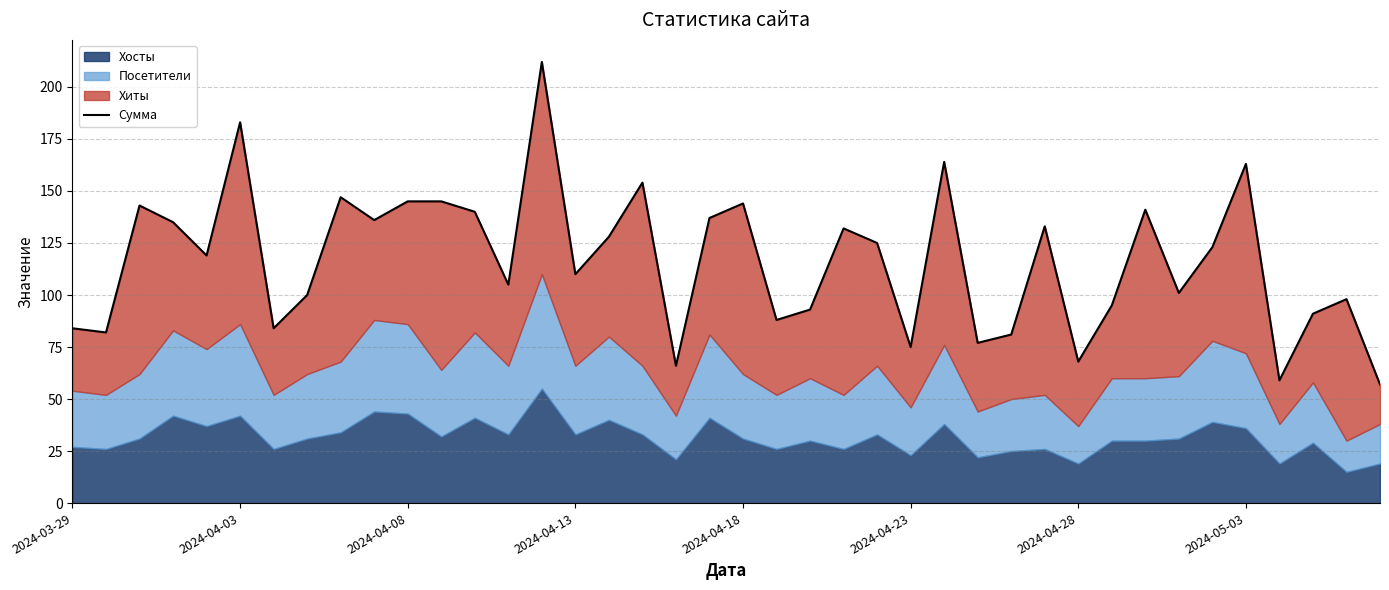

How many interior local valleys (lower than both neighbors) does the data have?

13